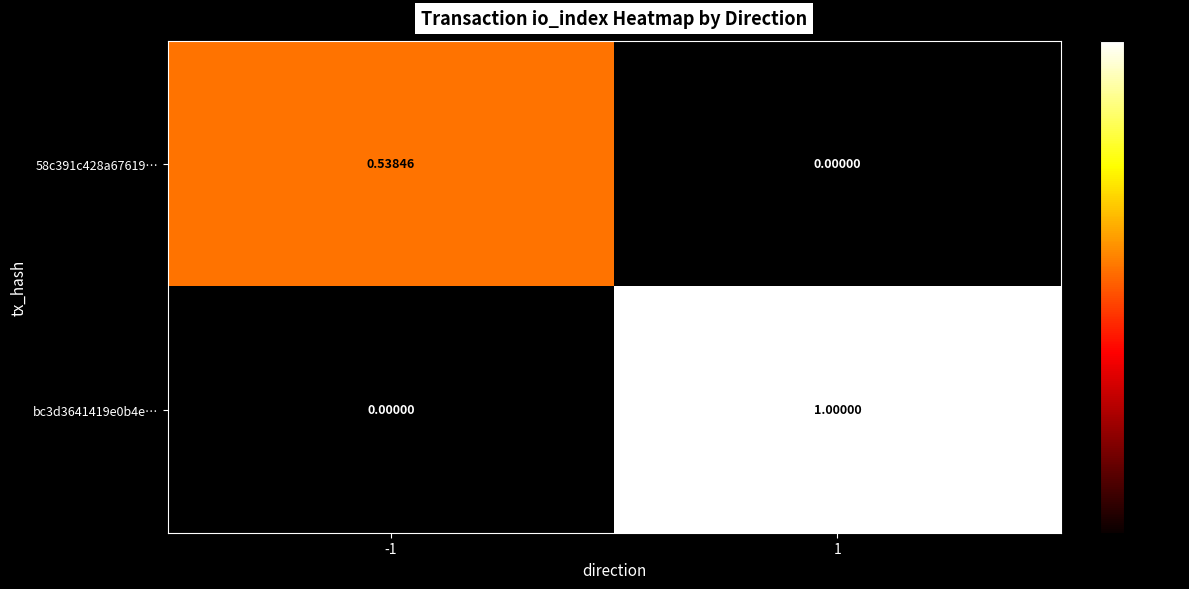

Is the value of bc3d3641419e0b4e… at 1 greater than the value of 58c391c428a67619… at 1?

Yes